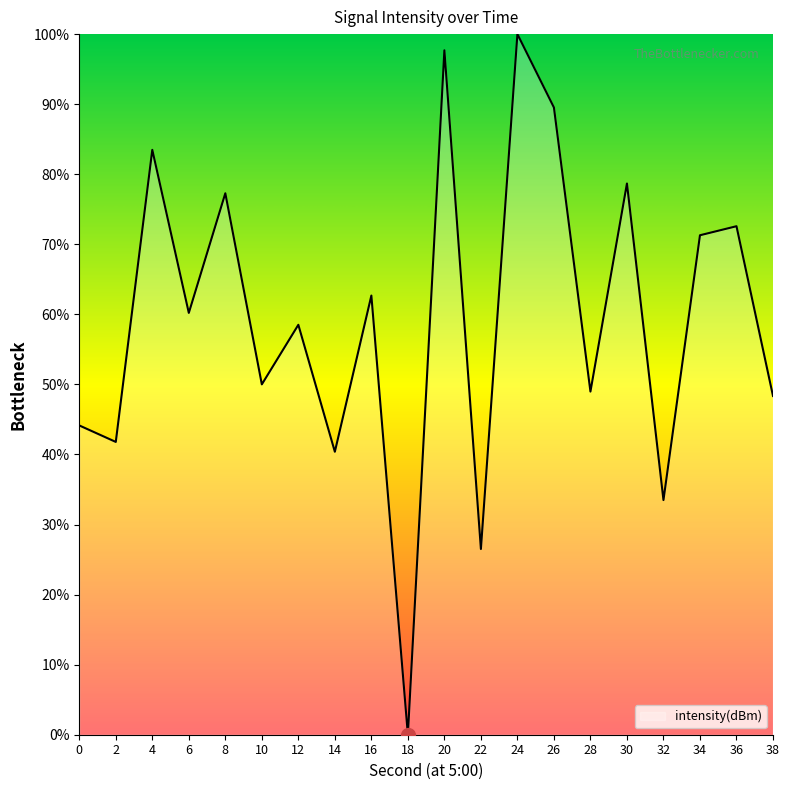

How many values are above zero?

19